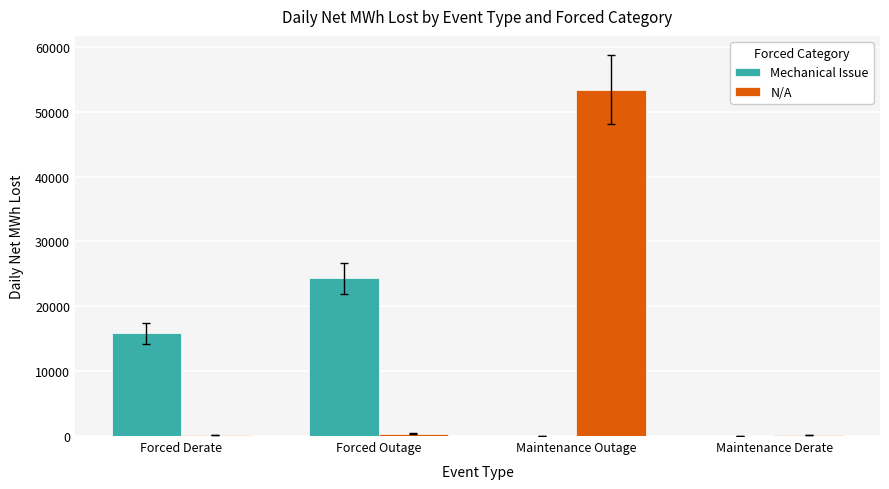

What is the greatest value displayed?

53406.8